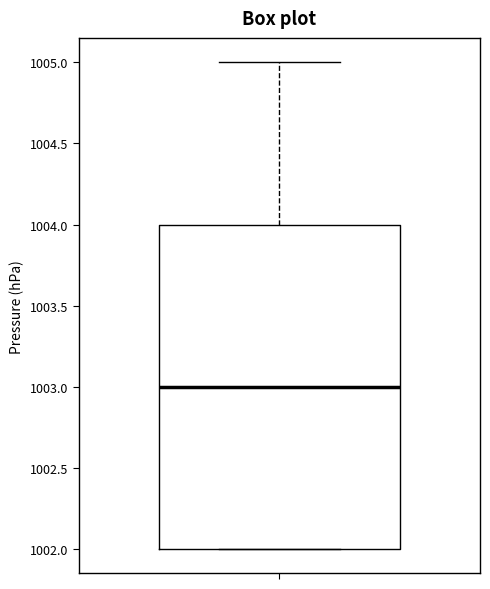

Transcribe this box plot: give where the median line is, the range the box spans, and where the two whiskers end, as read against the y-axis. The values are not printed on the chart, so give them approximately, as read against the axis.

median 1003, box 1002 to 1004, whiskers 1002 to 1005